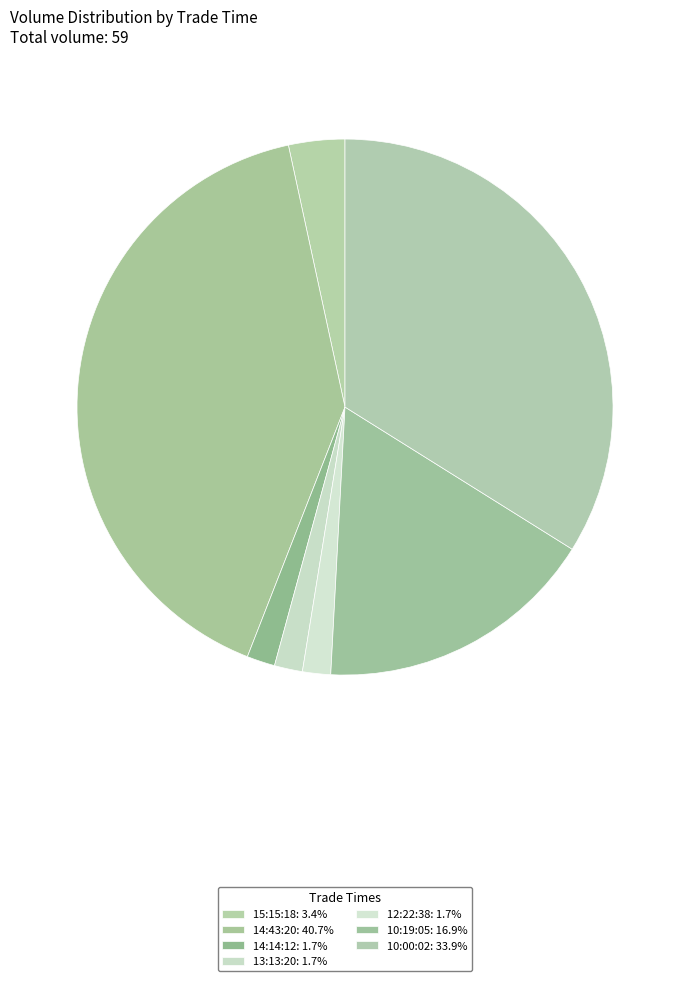

How many segments does this pie chart have?

7